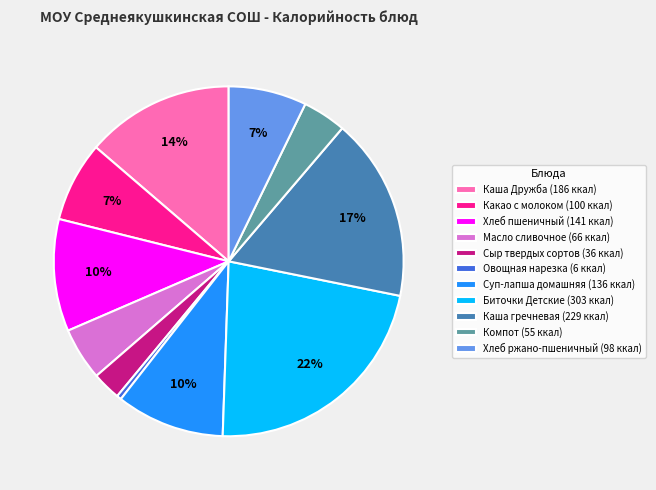

True or false: Каша гречневая accounts for 29% of the total.

False